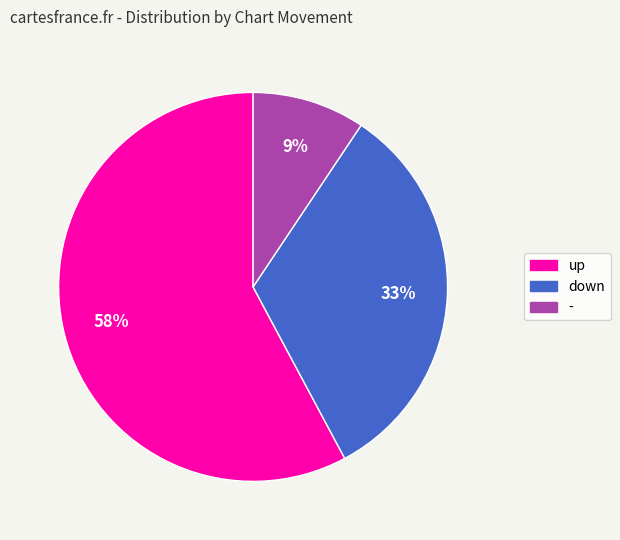

Which category has the smallest portion of the pie?

-